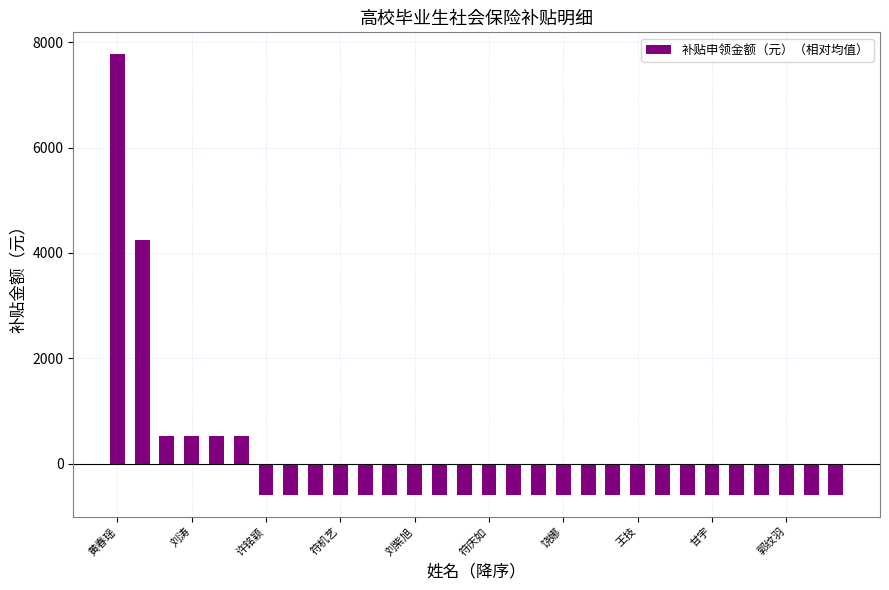

What is the difference between the second highest and second lowest values?

4830.0